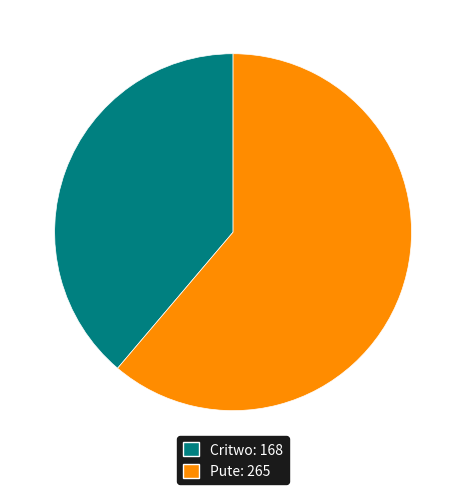

True or false: Pute accounts for 67% of the total.

False